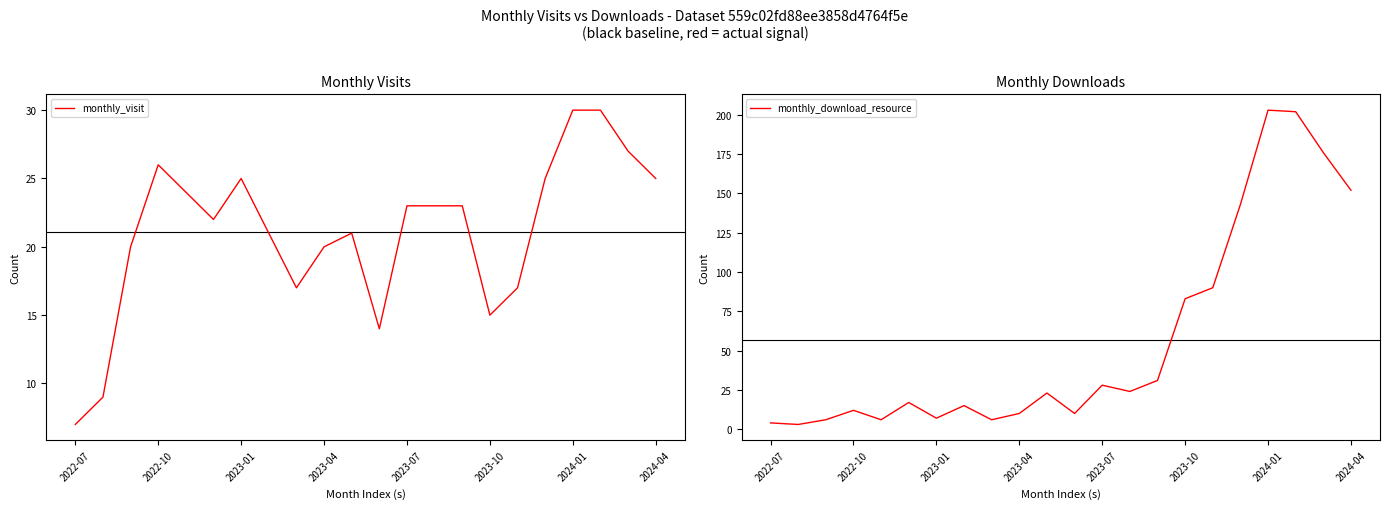

At which label does monthly_visit first exceed 23?

2022-10